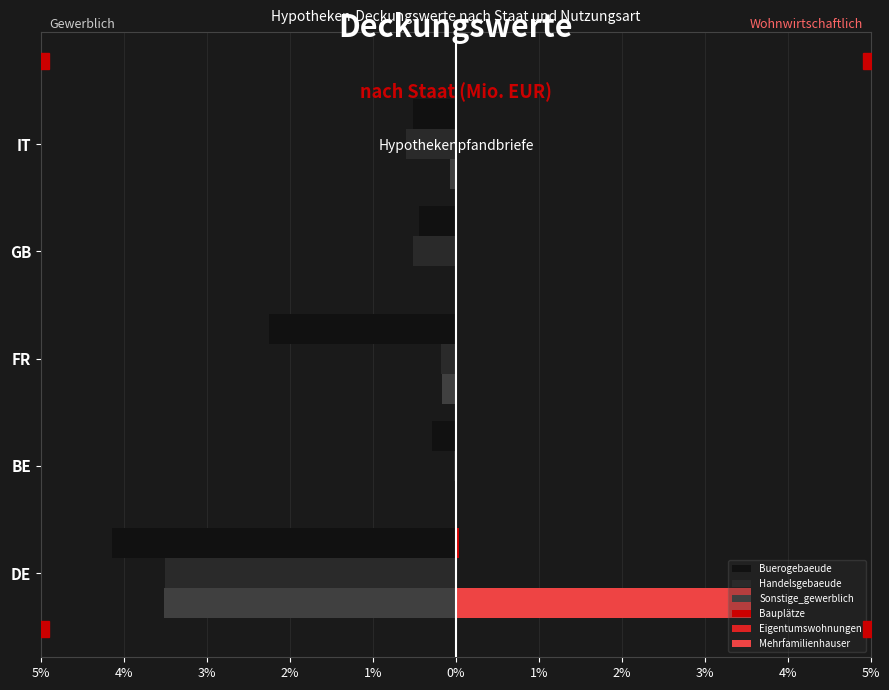

Which series has the widest spread of values?

Buerogebaeude